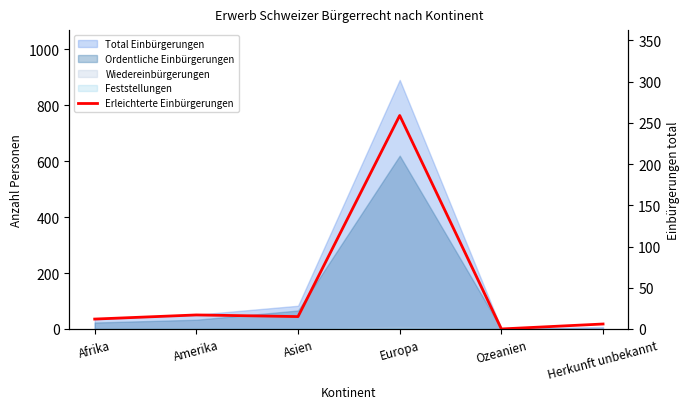

What is the difference between the maximum and minimum values?

259